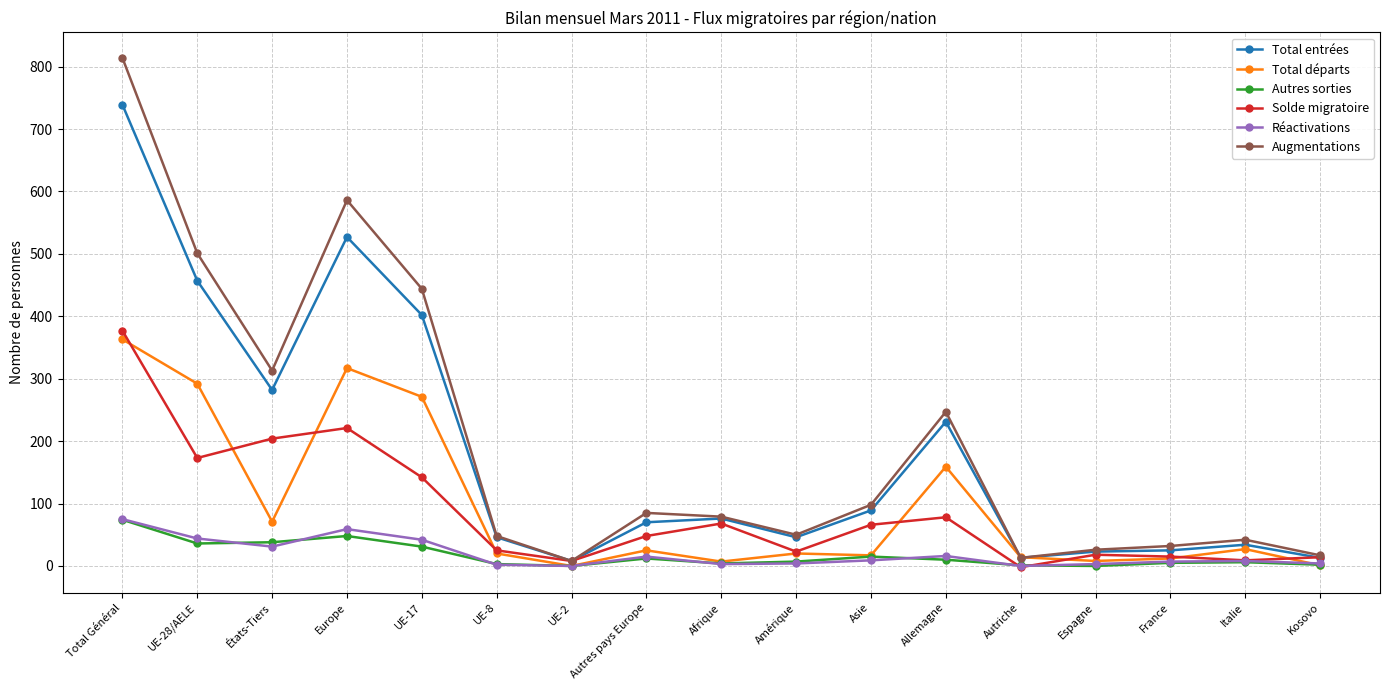

The value of Réactivations at UE-2 is 0. True or false?

True